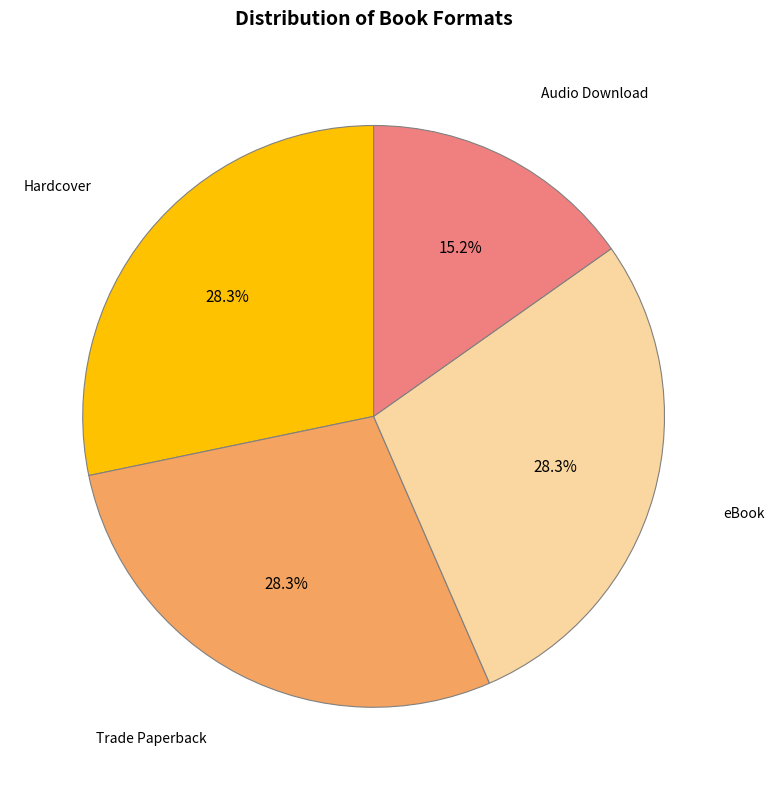

Does any single category account for the majority?

No